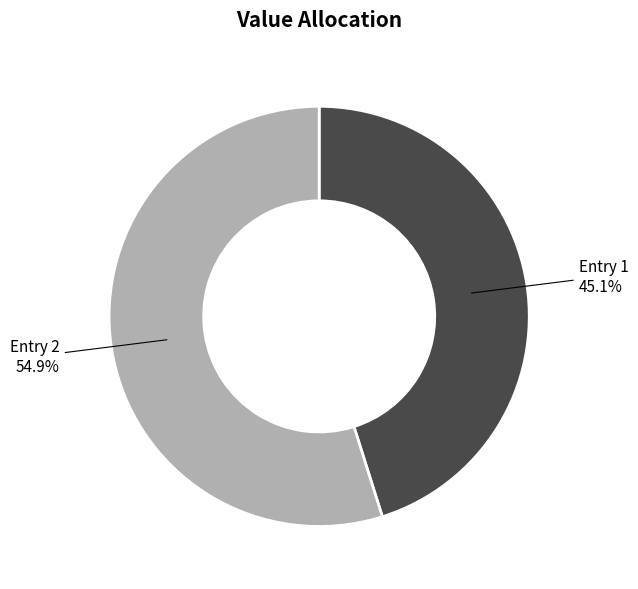

Rank the categories by value from highest to lowest.

Entry 2, Entry 1